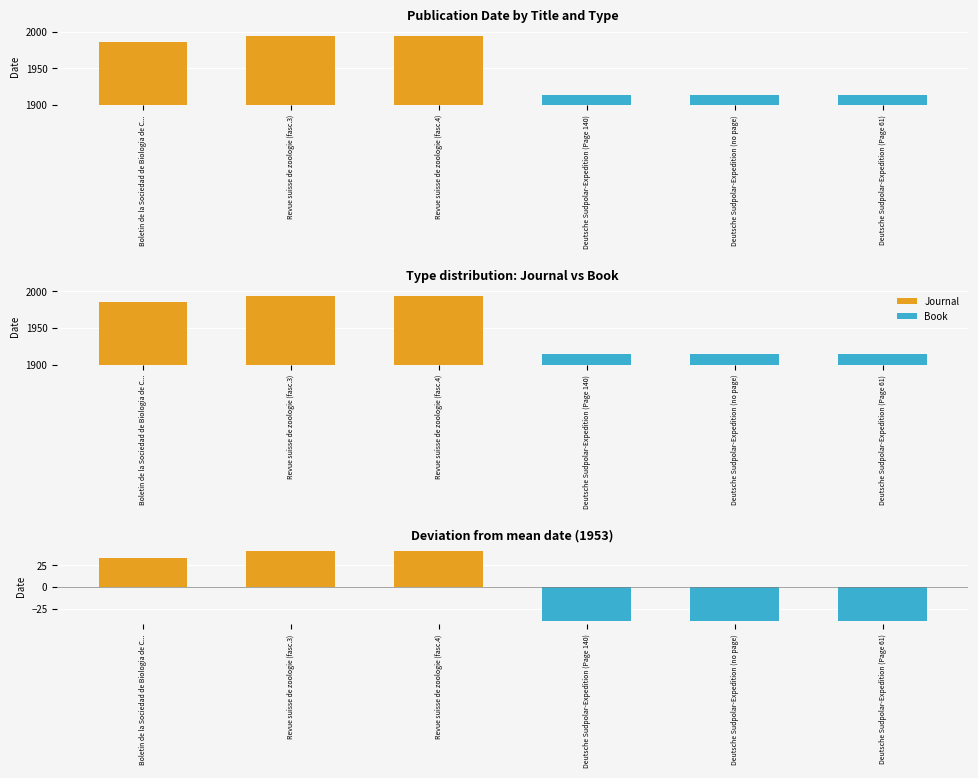

List the labels in order of Journal residual value, largest first.

Revue suisse de zoologie (fasc.3), Revue suisse de zoologie (fasc.4), Boletin de la Sociedad de Biologia de C...